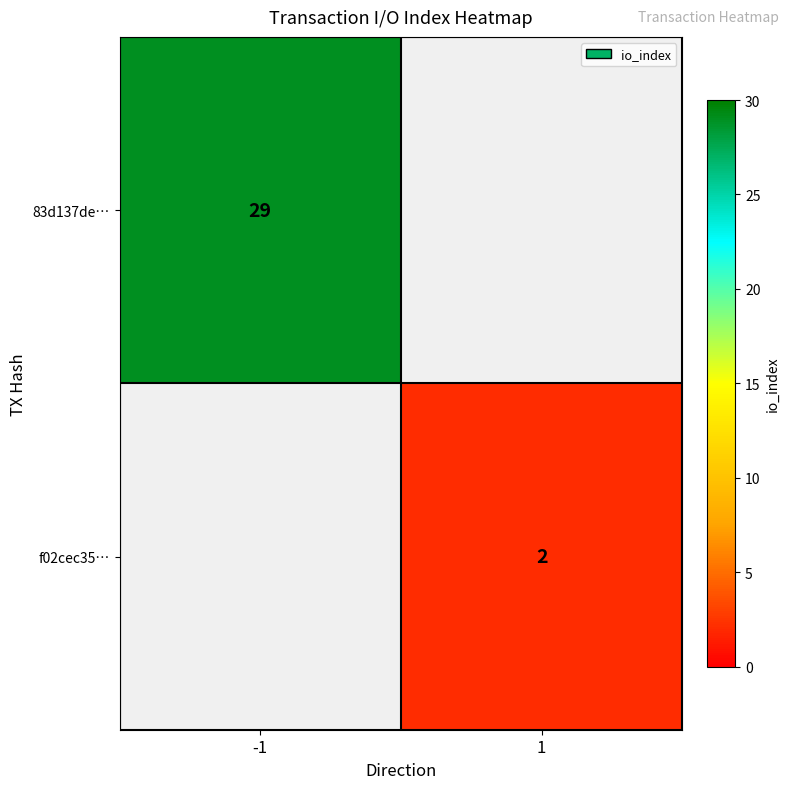

At which category is the sum across all series the highest?

-1